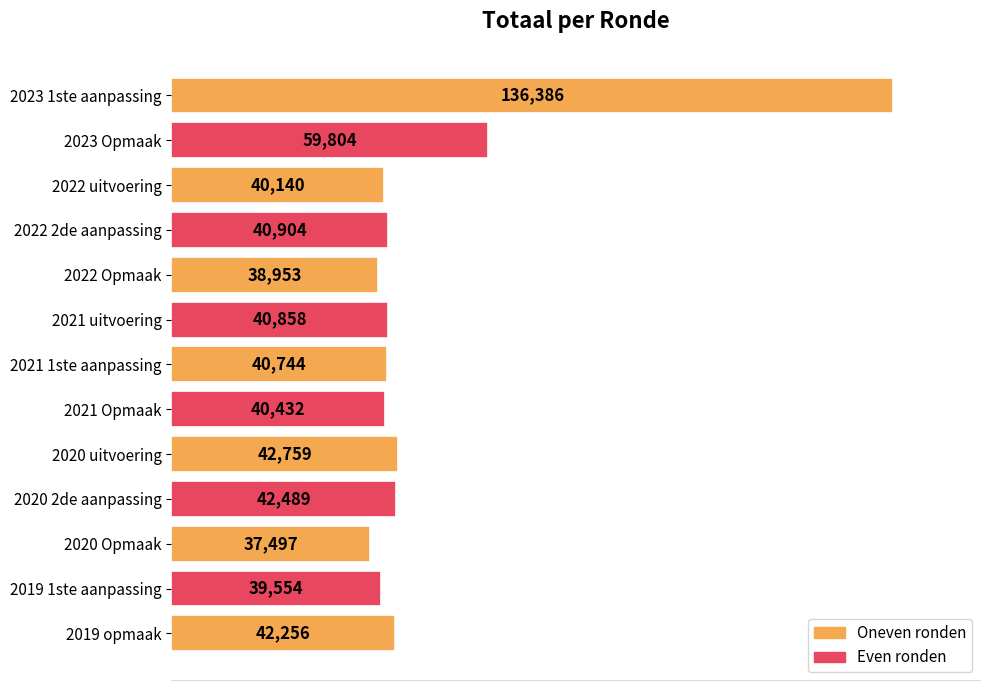

Count the number of data series in this chart.

1